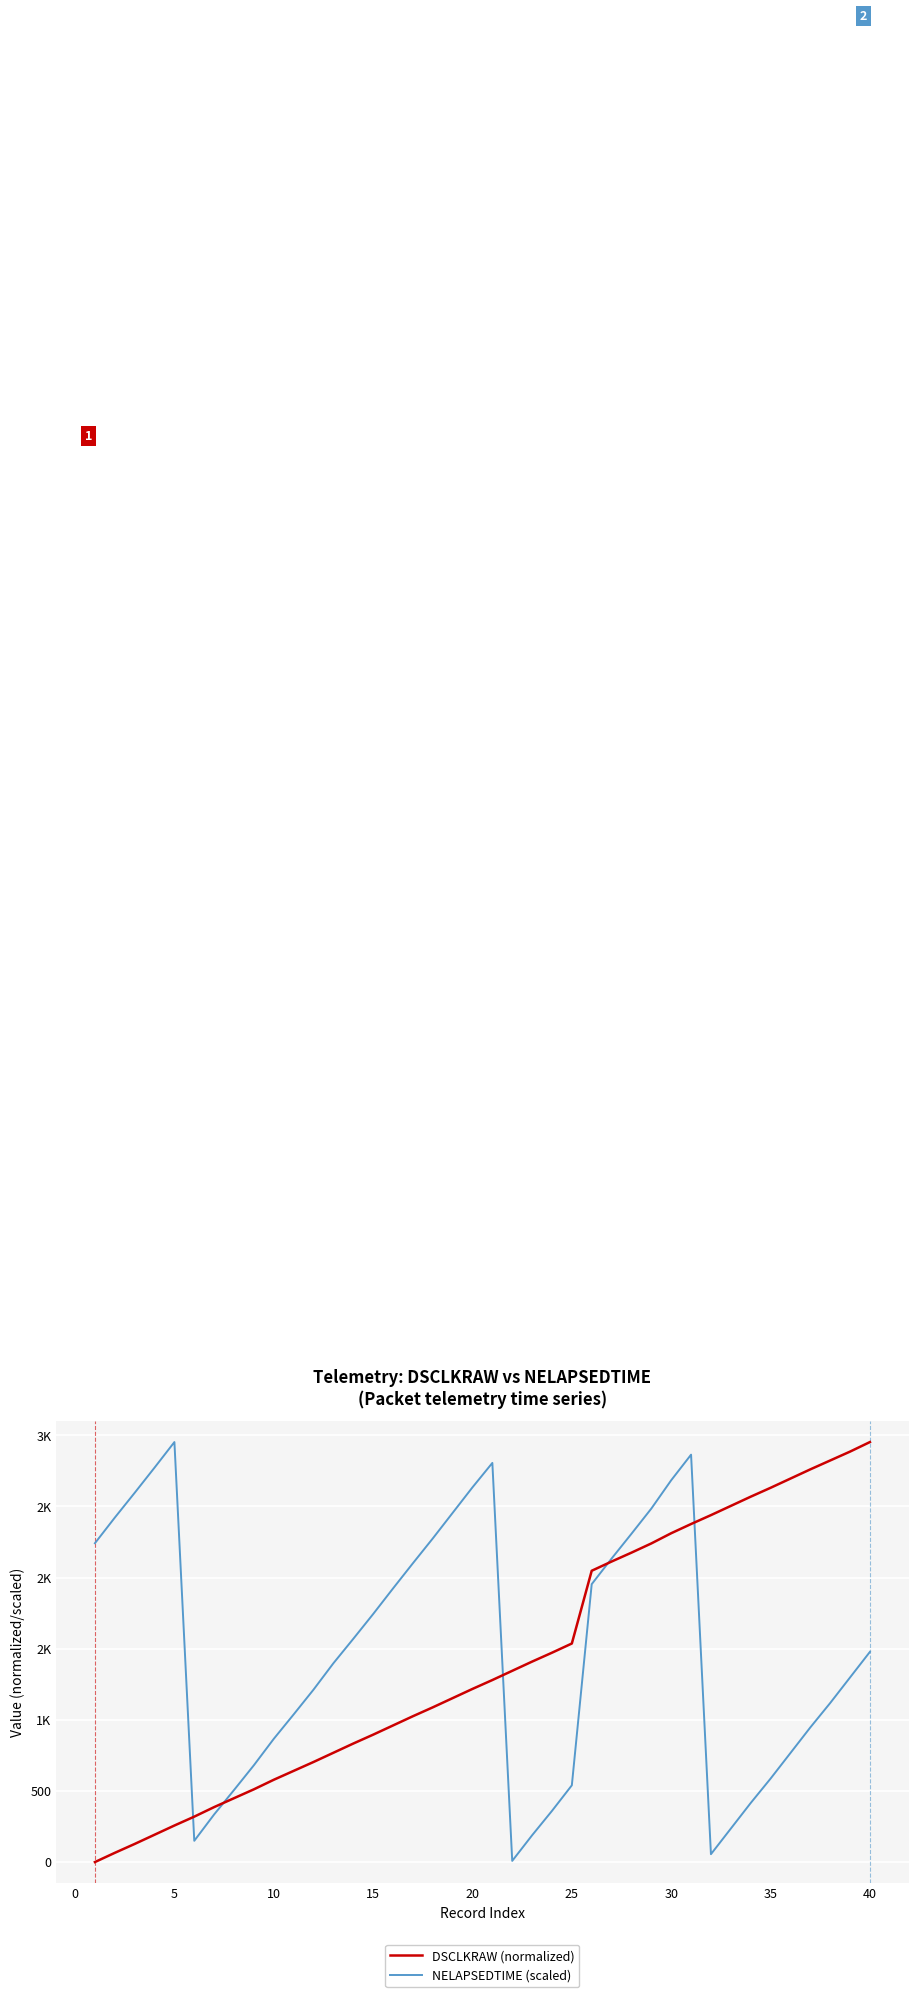

What is the difference between the maximum and minimum values in the NELAPSEDTIME (scaled) series?

2944.5